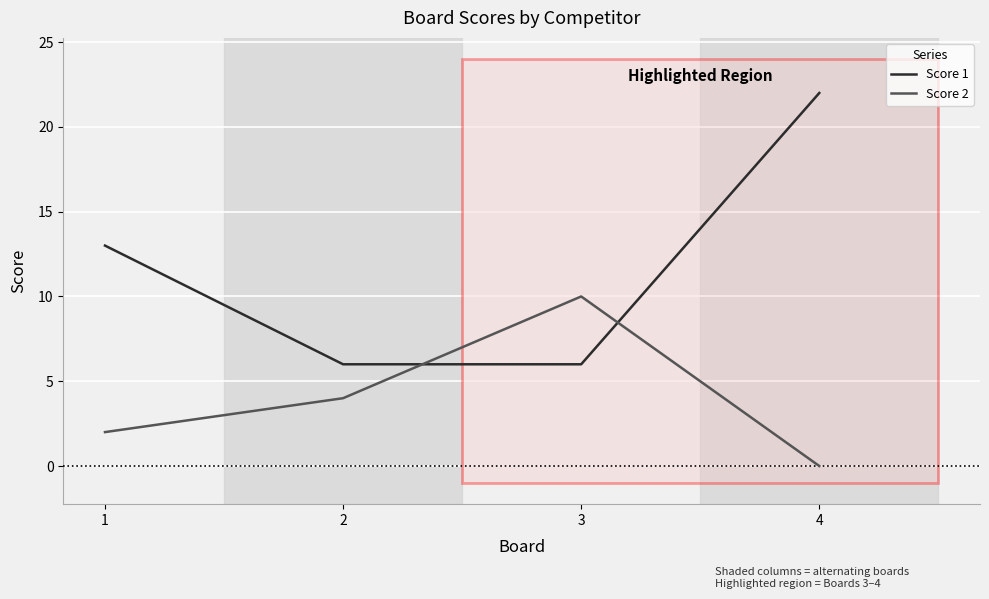

How many lines are shown in the chart?

2